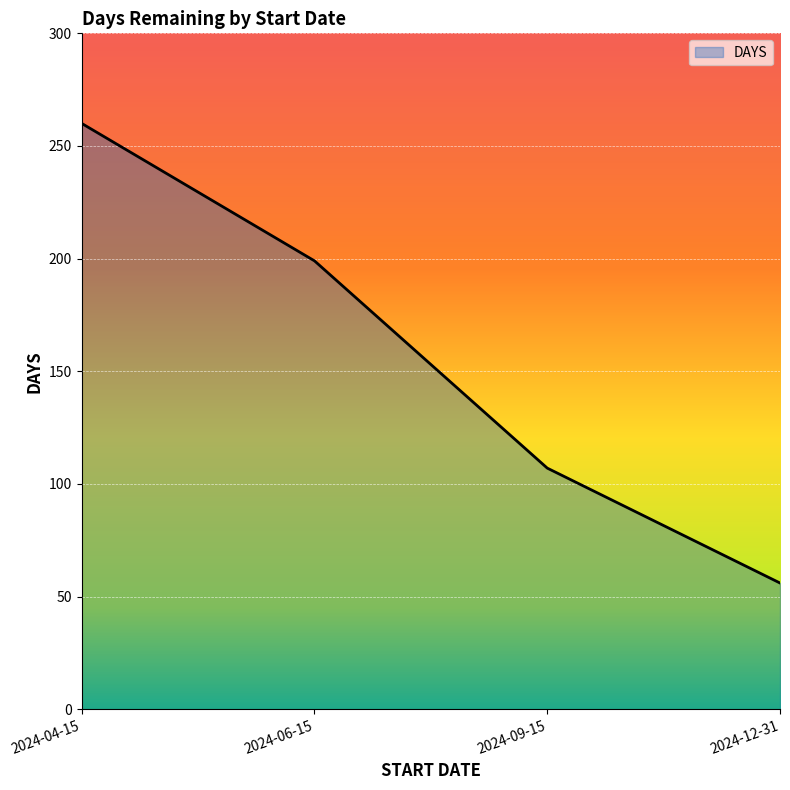

Rank the categories by value from highest to lowest.

2024-04-15, 2024-06-15, 2024-09-15, 2024-12-31